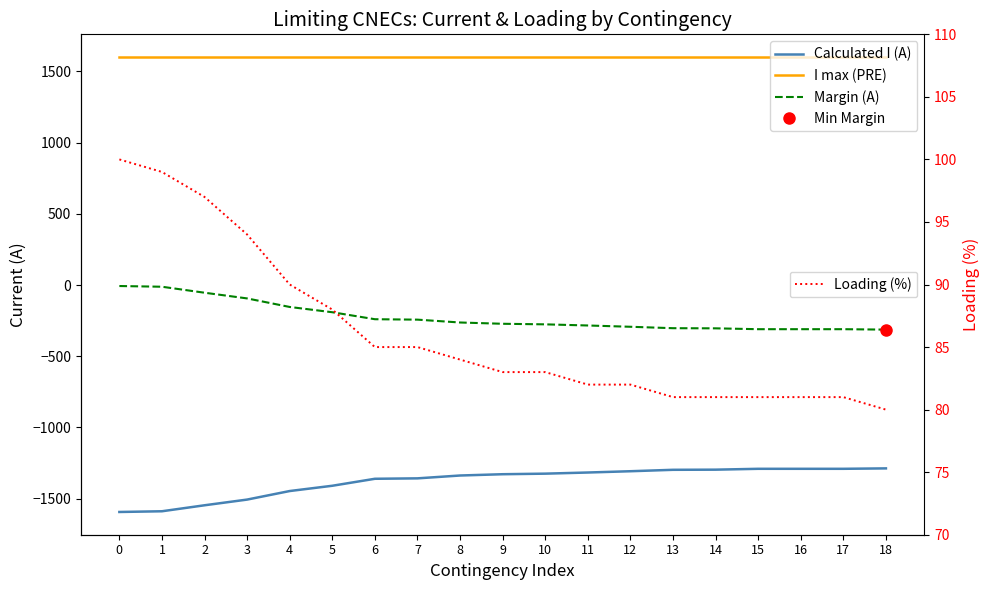

True or false: Calculated I (A) and I max (PRE) cross at least once.

False